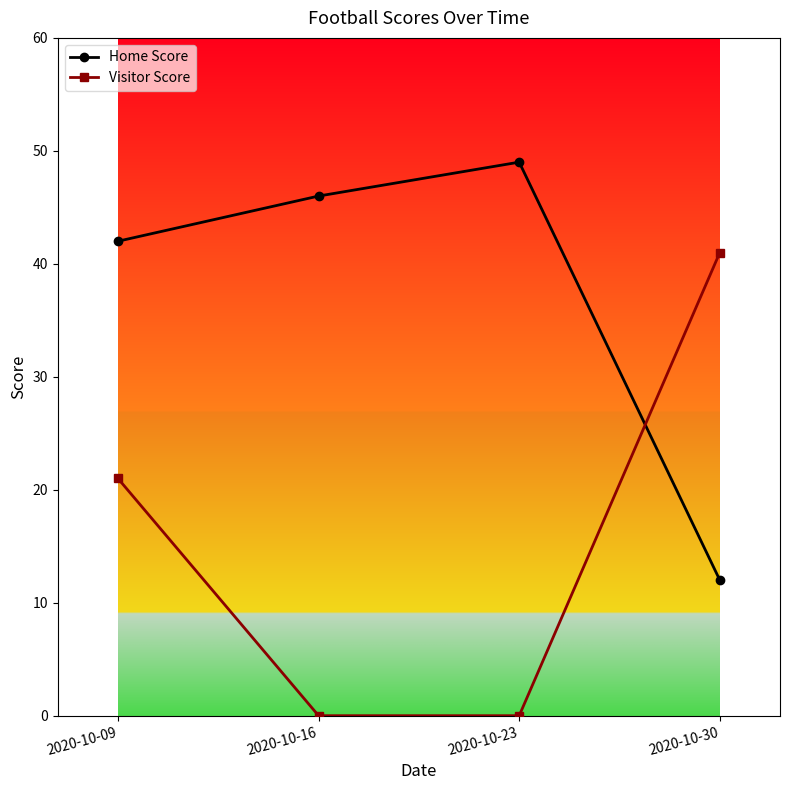

What are all the series names shown in the legend?

Home Score, Visitor Score